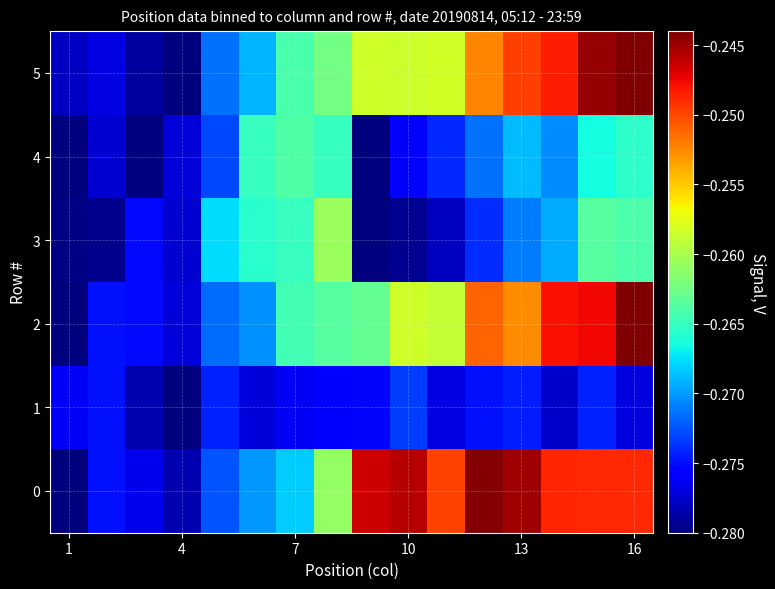

List the series in order of their peak value, highest first.

2, 5, 0, 3, 4, 1